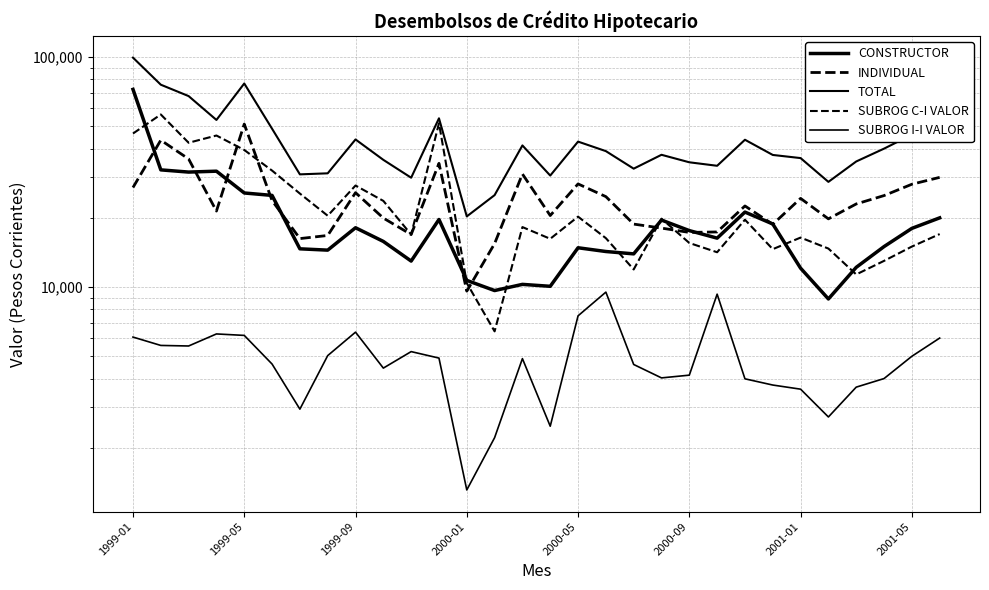

The CONSTRUCTOR series shows 21840 at 2000-05. True or false?

False